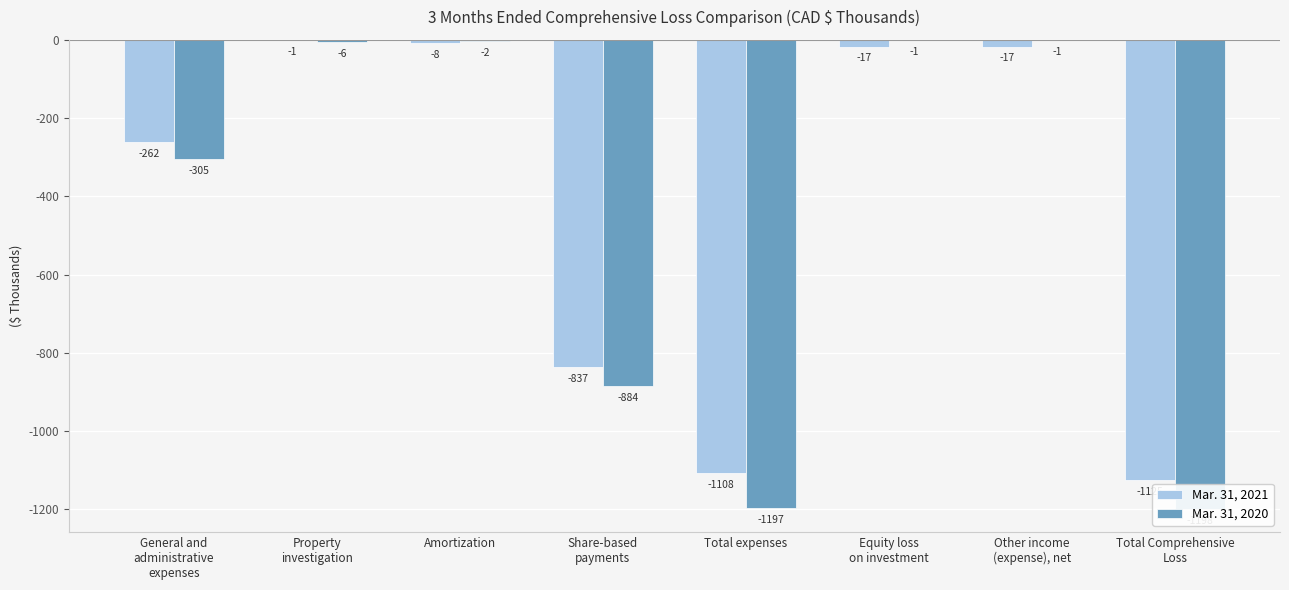

Read the Mar. 31, 2021 value at Total expenses.

-1108